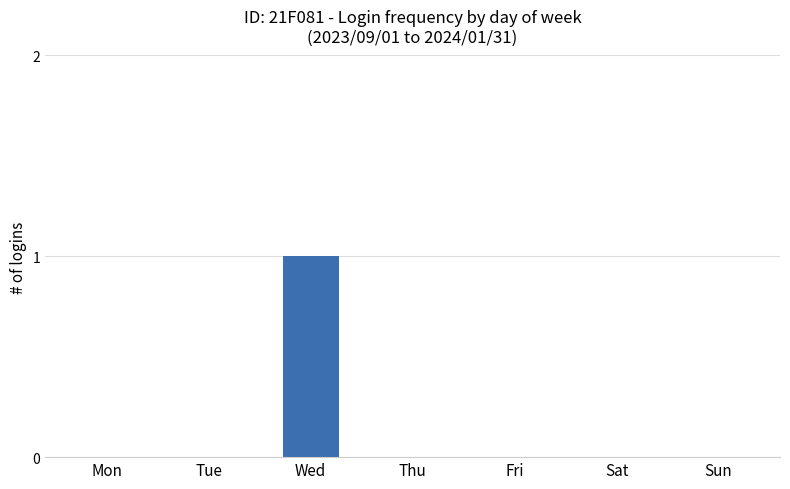

How many values are between 0 and 1?

7